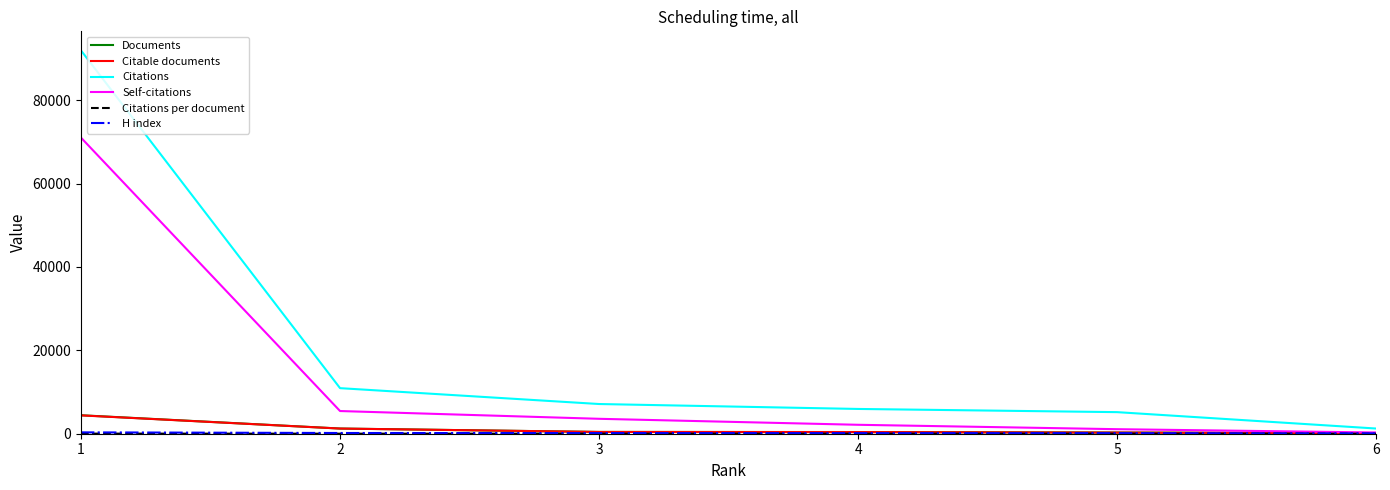

Which series has the largest range (max minus min)?

Citations